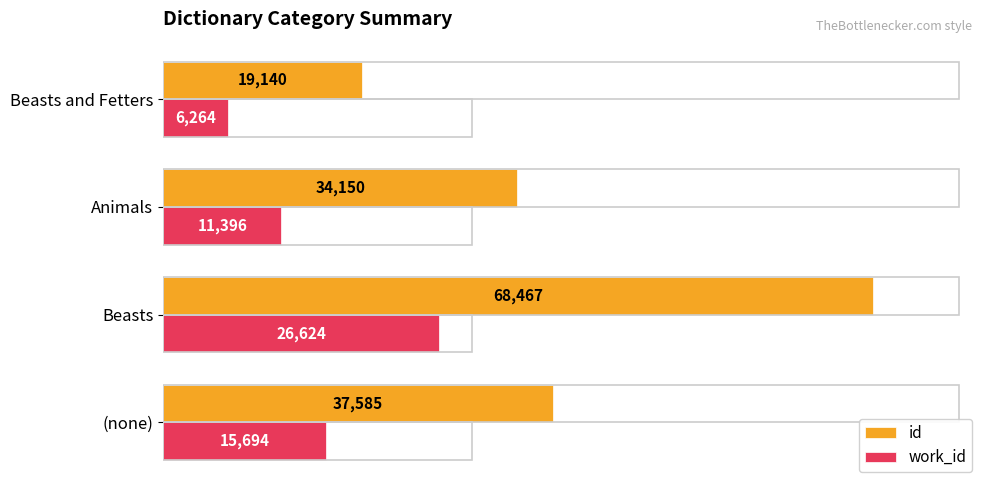

List the series in order of their overall mean, highest first.

id, work_id